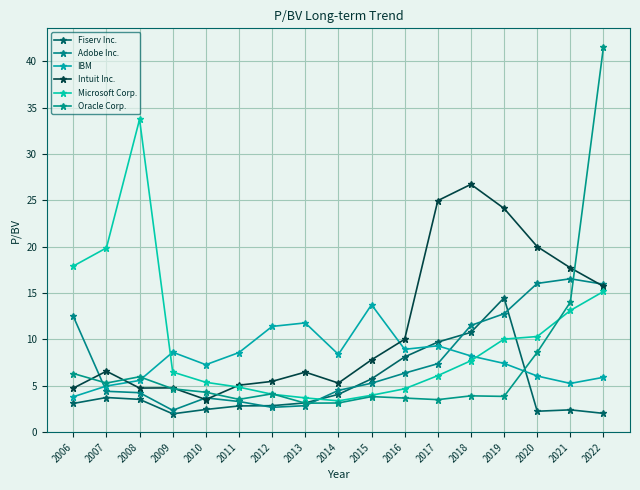

True or false: Intuit Inc. and Fiserv Inc. intersect in this chart.

False